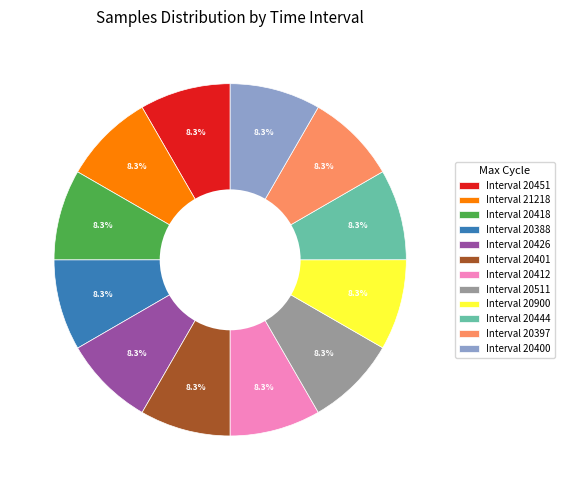

What is the ratio of the value at Interval 20397 to the value at Interval 20400?

1.0